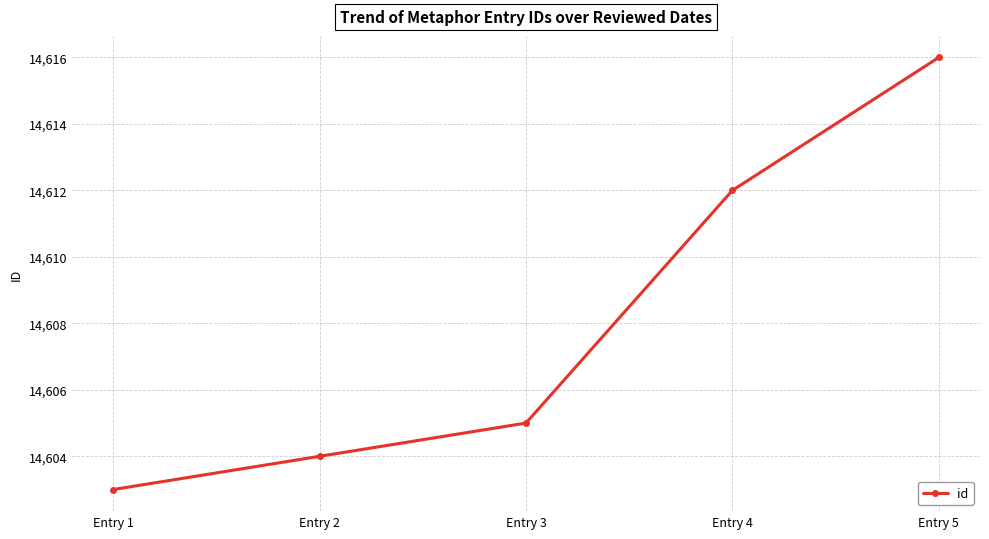

List the labels in order of value, largest first.

Entry 5, Entry 4, Entry 3, Entry 2, Entry 1